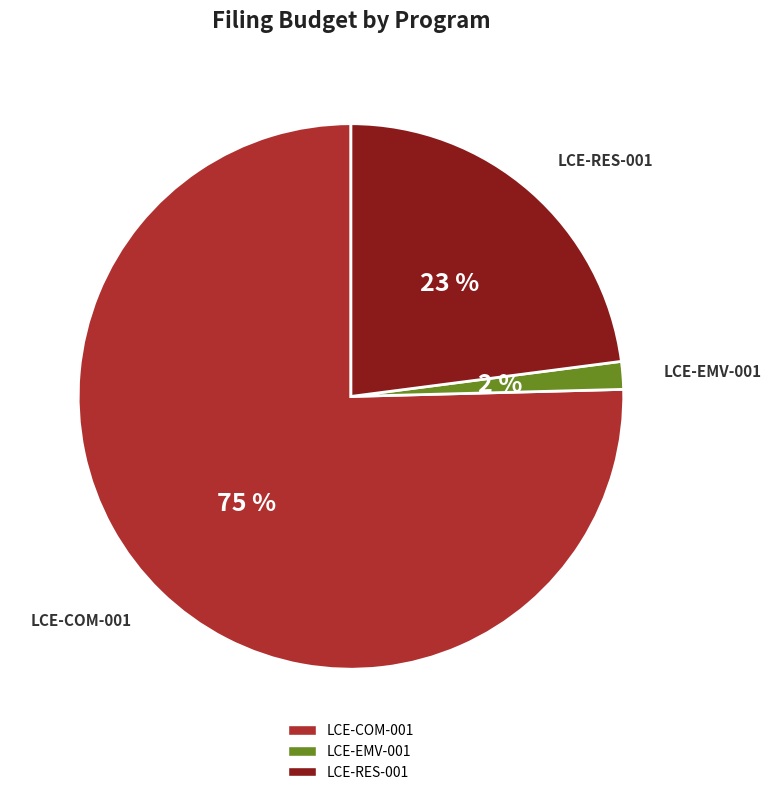

Which slice represents more than half of the pie?

LCE-COM-001